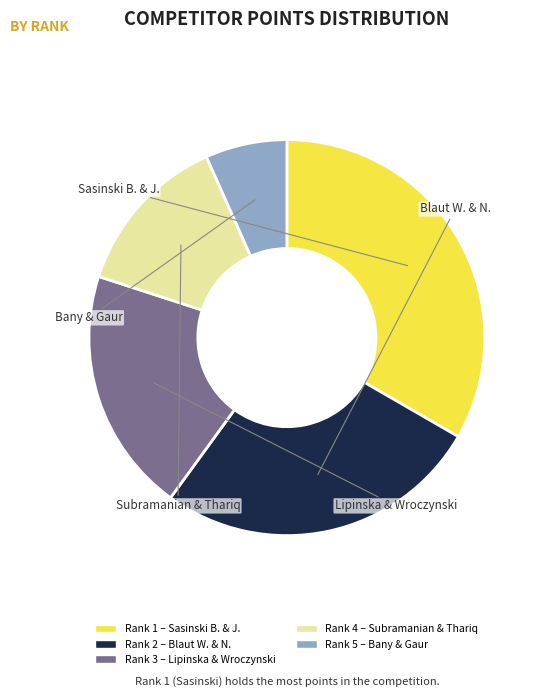

Is there a majority slice in this chart?

No